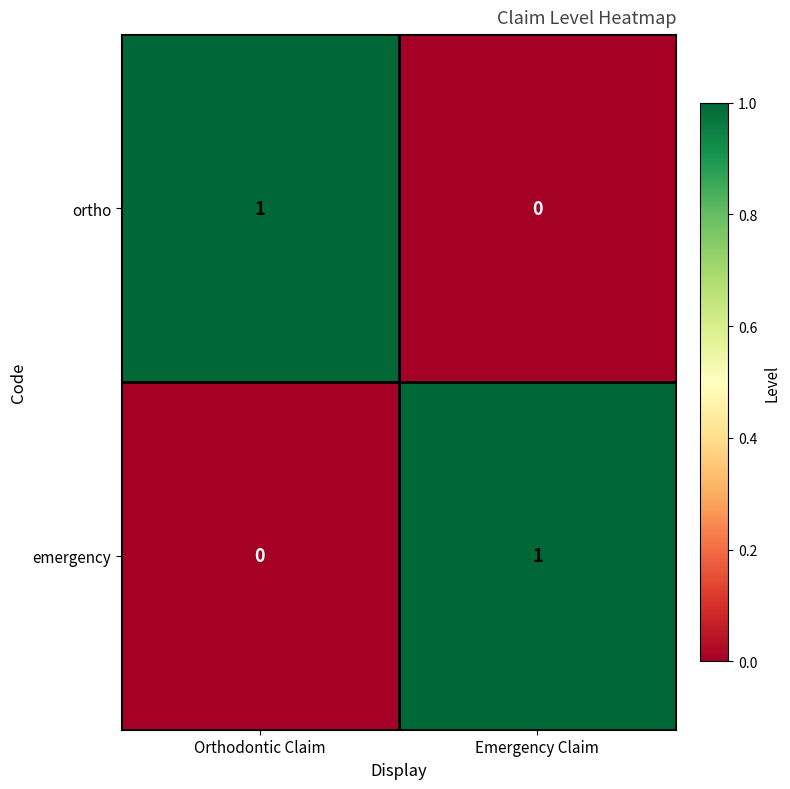

Is the value of emergency at Emergency Claim greater than the value of ortho at Emergency Claim?

Yes